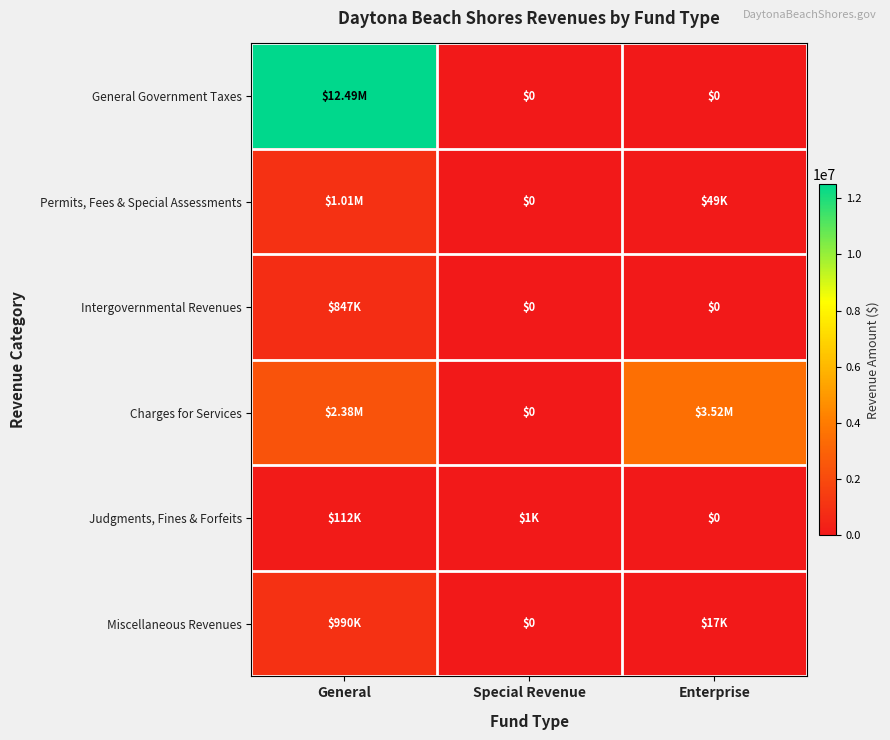

The value of General Government Taxes at General is 18955875. True or false?

False